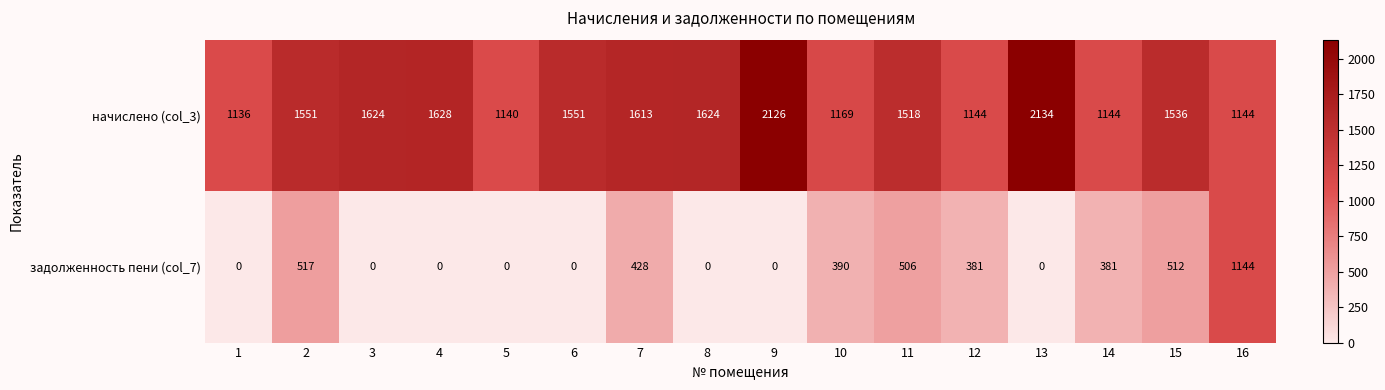

The начислено (col_3) series shows 1536 at 15. True or false?

True